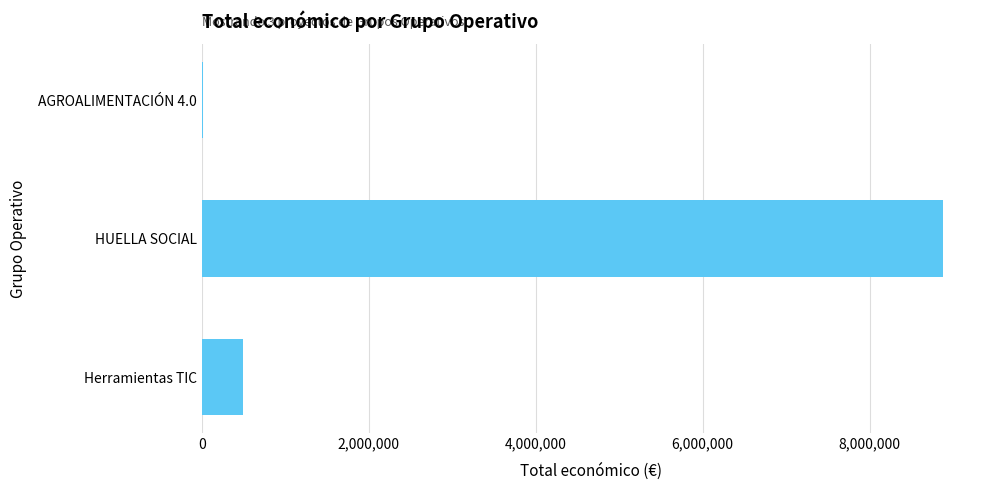

At which label is the value closest to 4444824?

Herramientas TIC